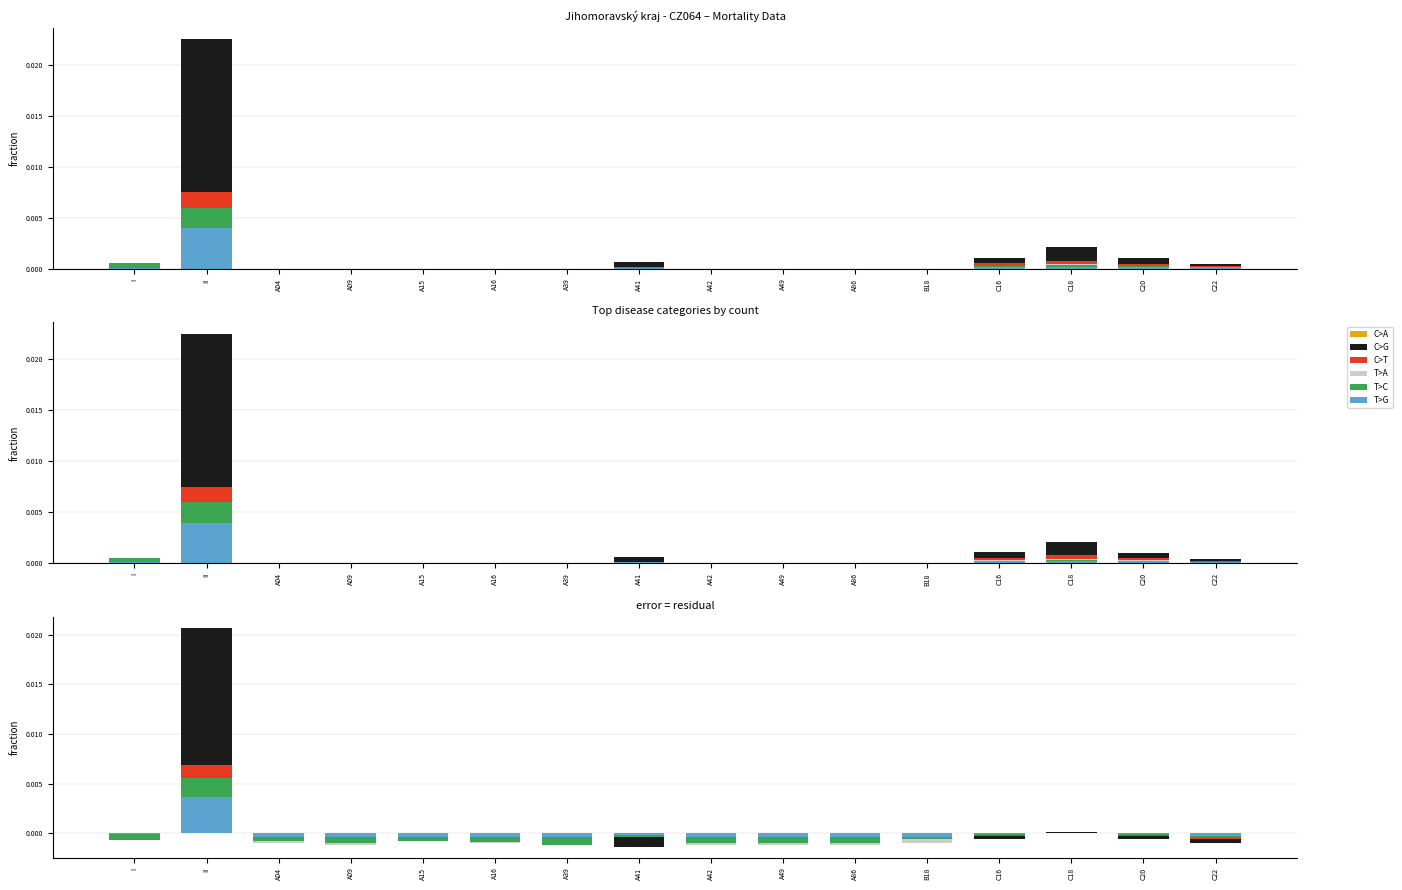

How many values in C>A are above zero?

2